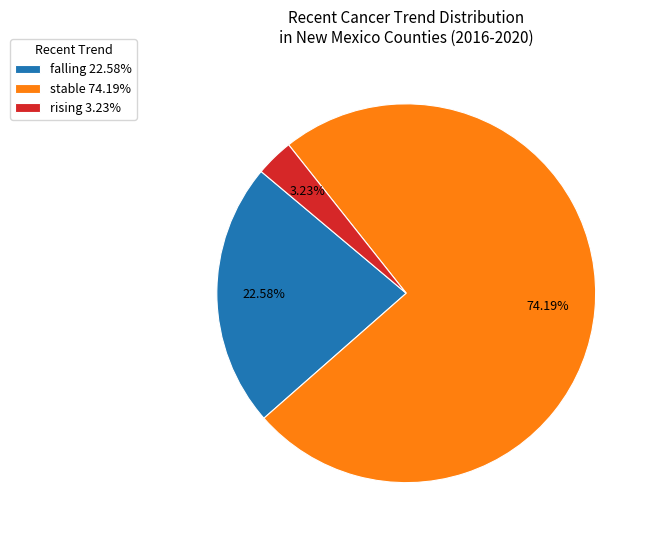

Does rising represent more than half of the total?

No